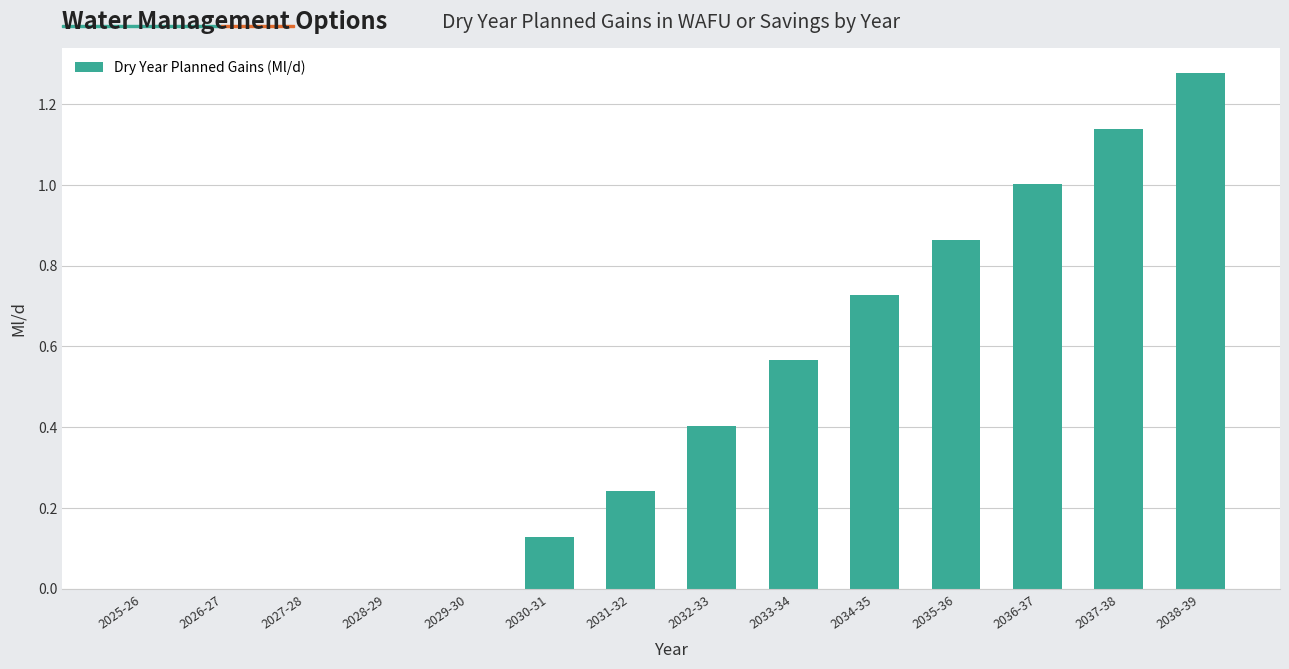

The chart shows a value of 1.0 at 2036-37. True or false?

True